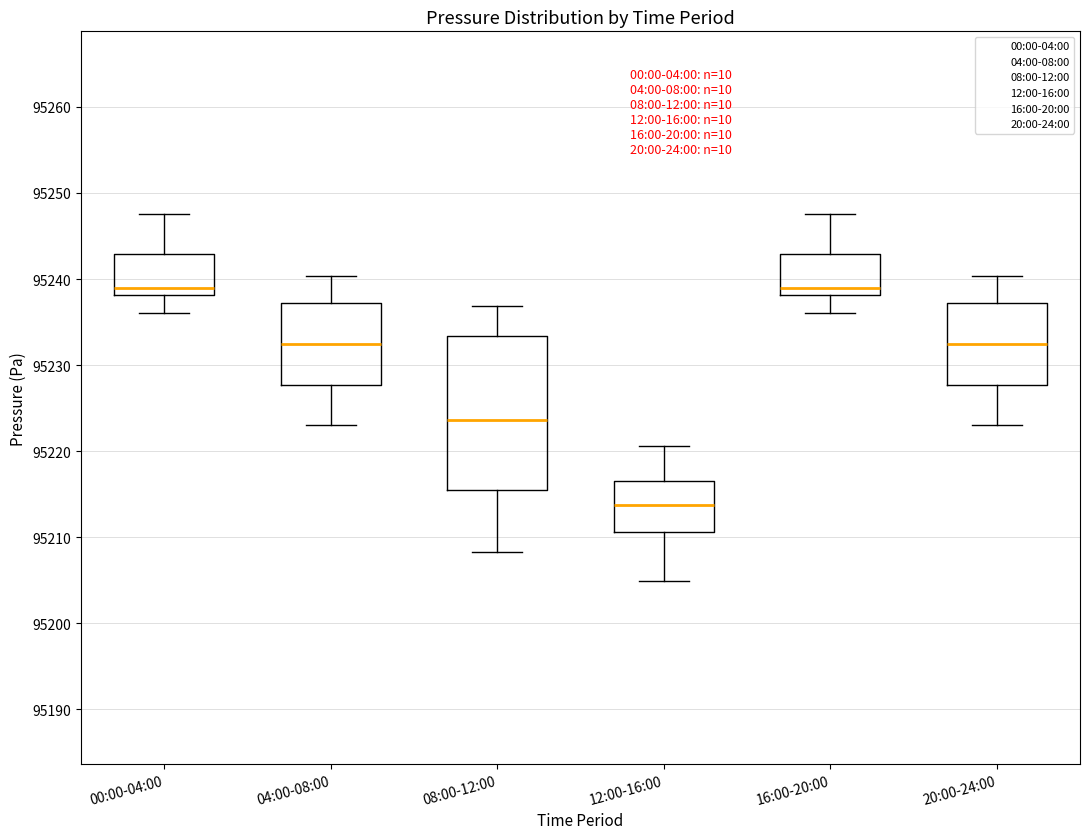

Where is the upper edge of the box for 12:00-16:00 on the y-axis? The values are not printed on the chart, so give them approximately, as read against the axis.

95217